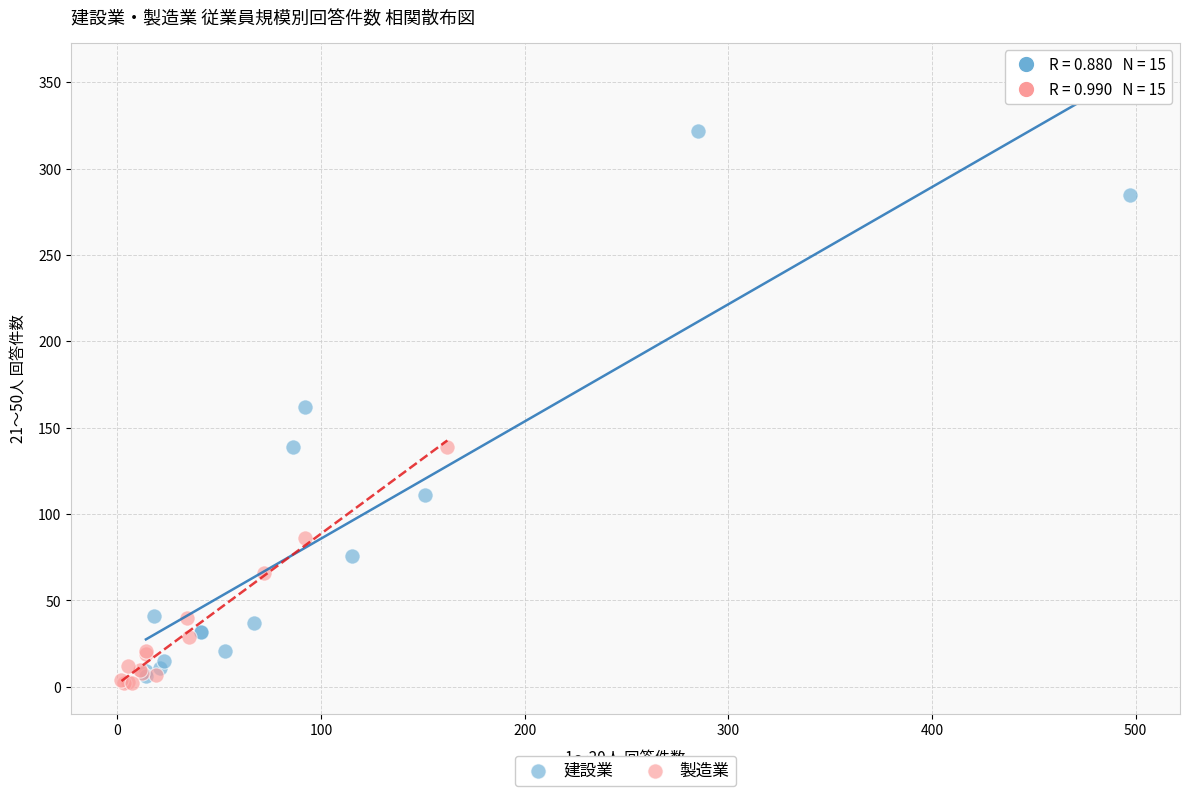

What are all the series names shown in the legend?

建設業, 製造業